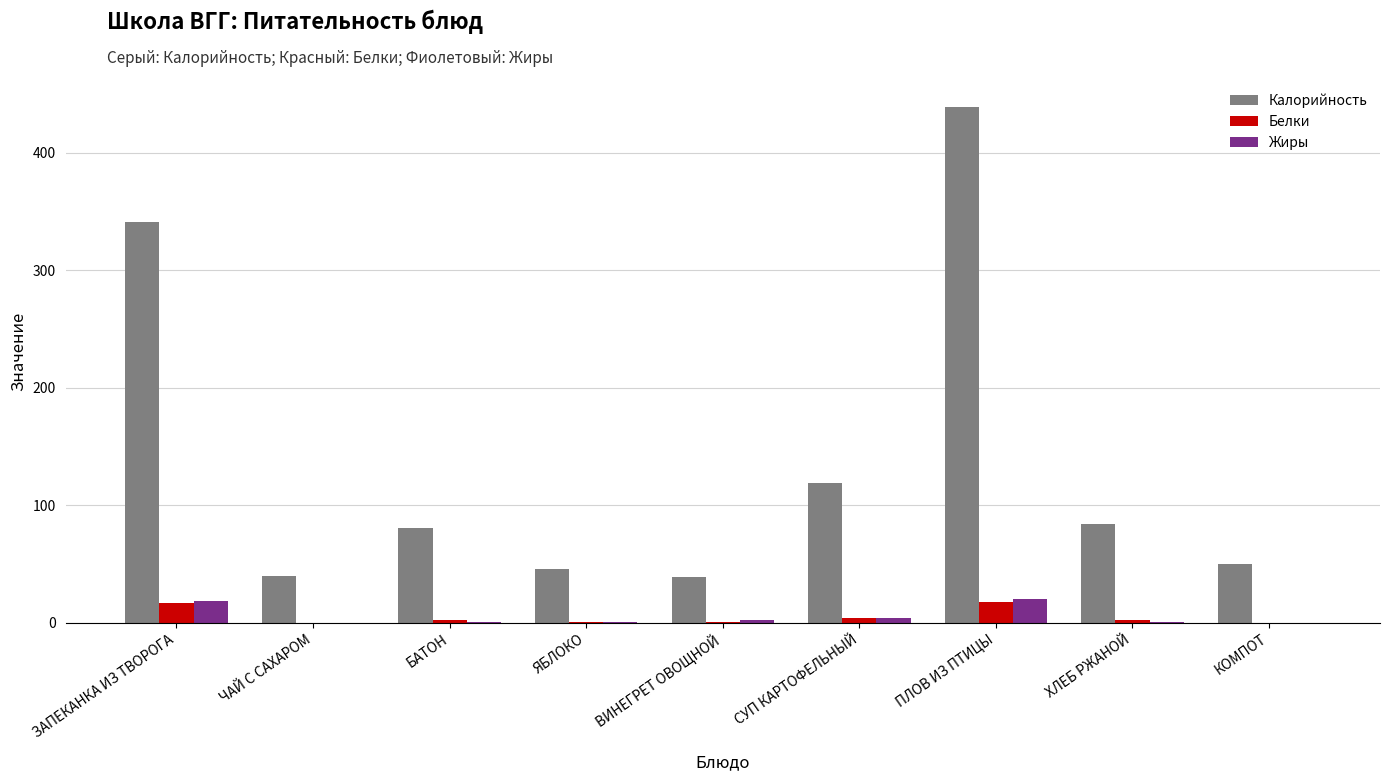

How many series are shown in this chart?

3